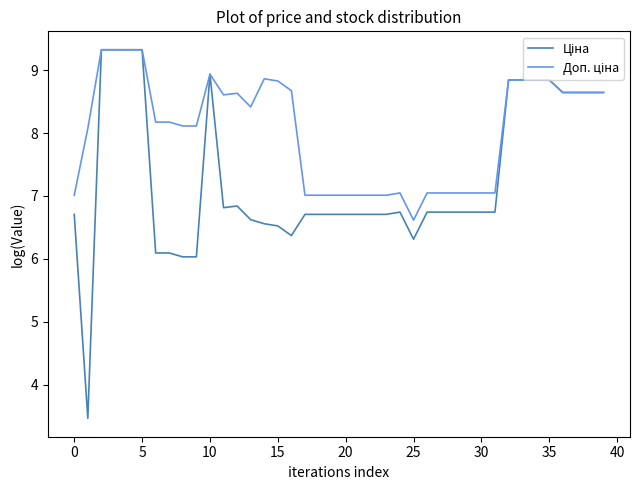

What is the minimum value shown in the chart?

3.5